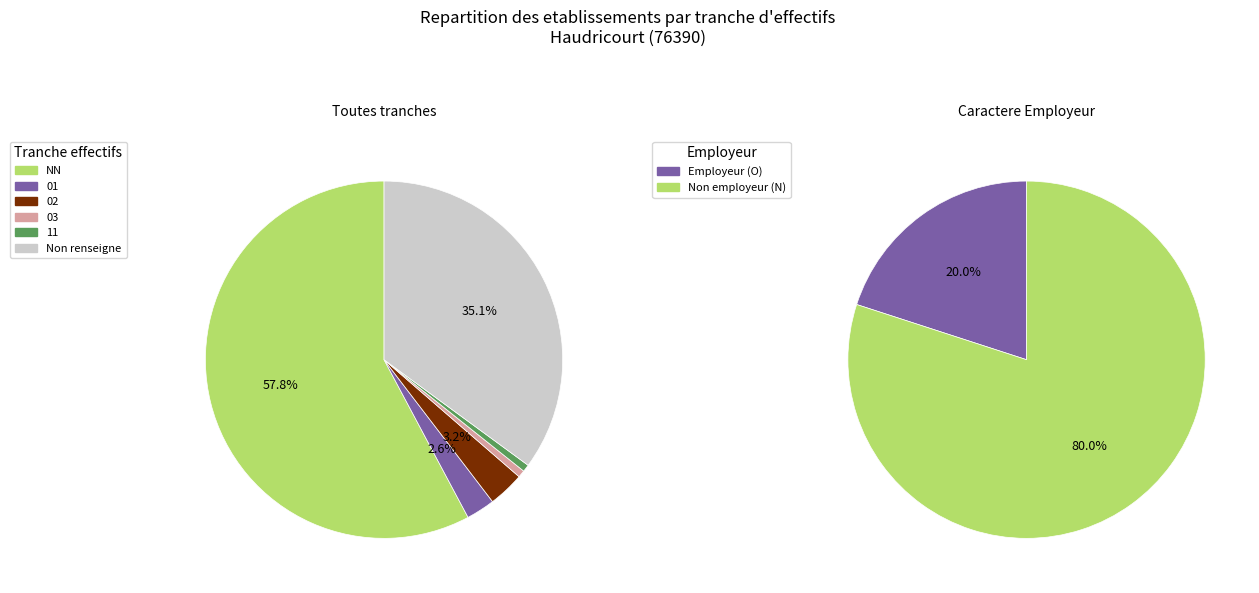

How many slices are in this pie chart?

6